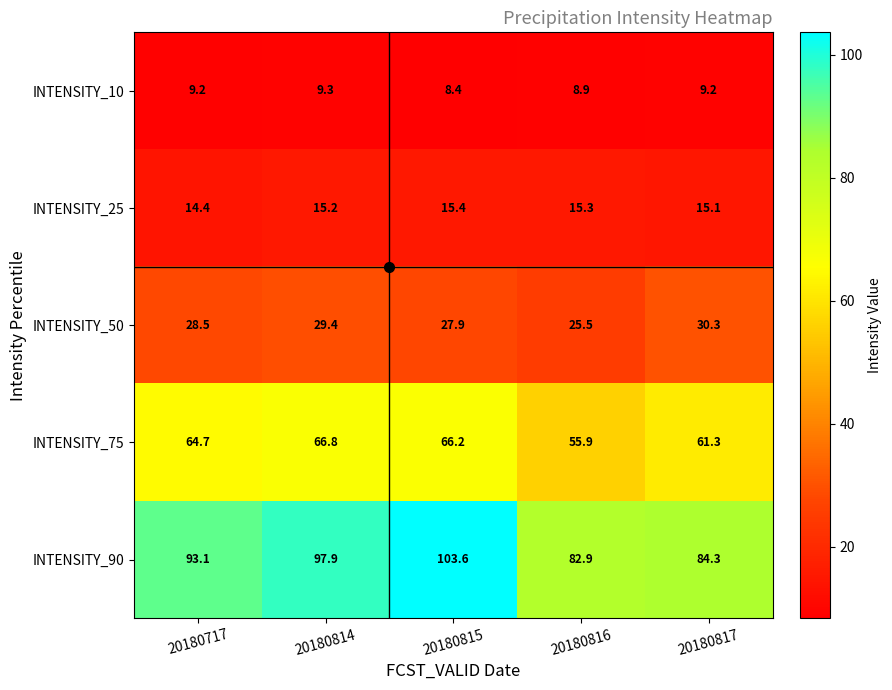

At how many categories does at least one series exceed 58?

5